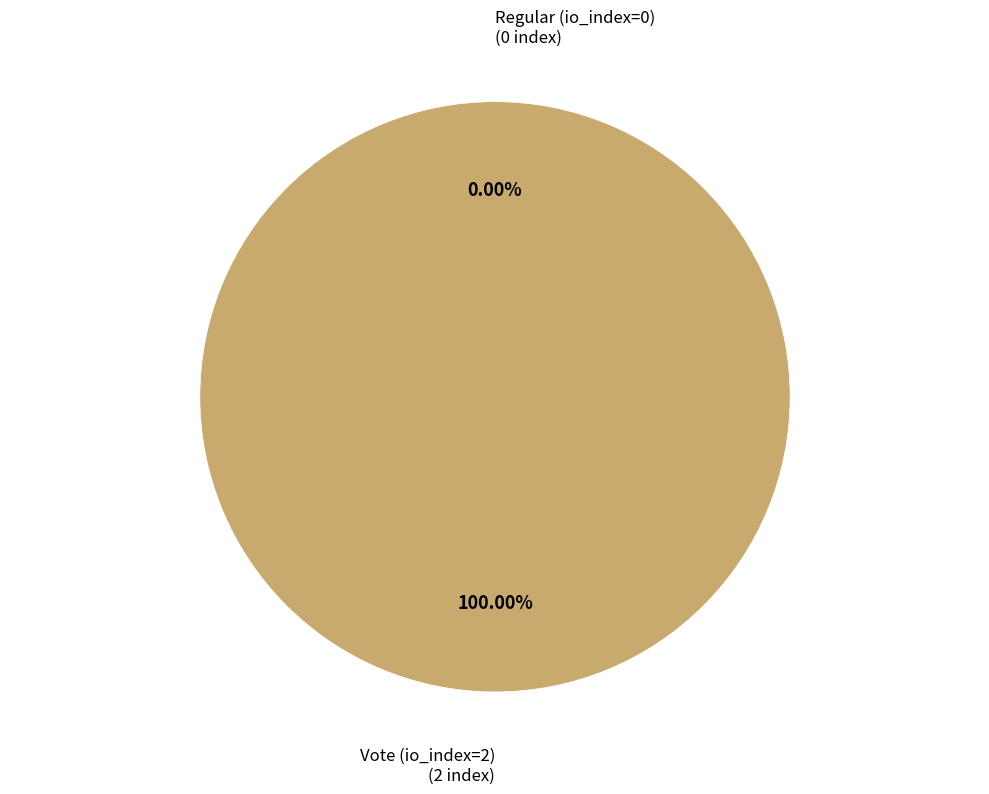

Which category has the smallest portion of the pie?

Regular (io_index=0)